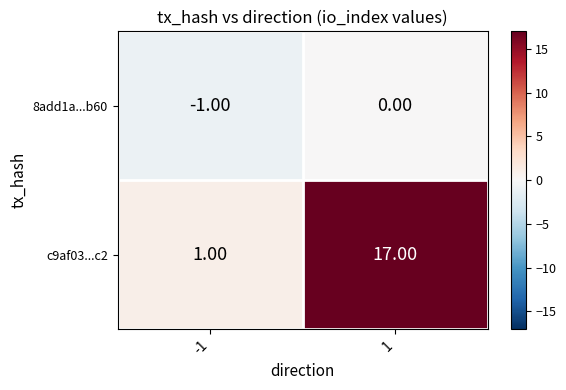

What is the average value of the c9af03...c2 series?

9